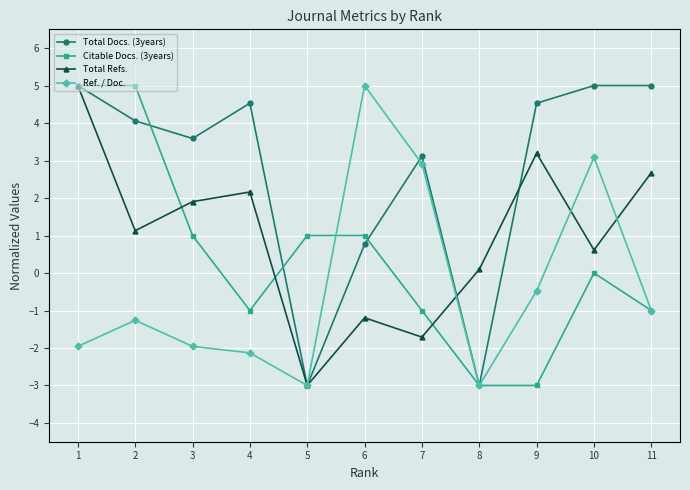

Rank the series by their average value, from lowest to highest.

Ref. / Doc., Citable Docs. (3years), Total Refs., Total Docs. (3years)